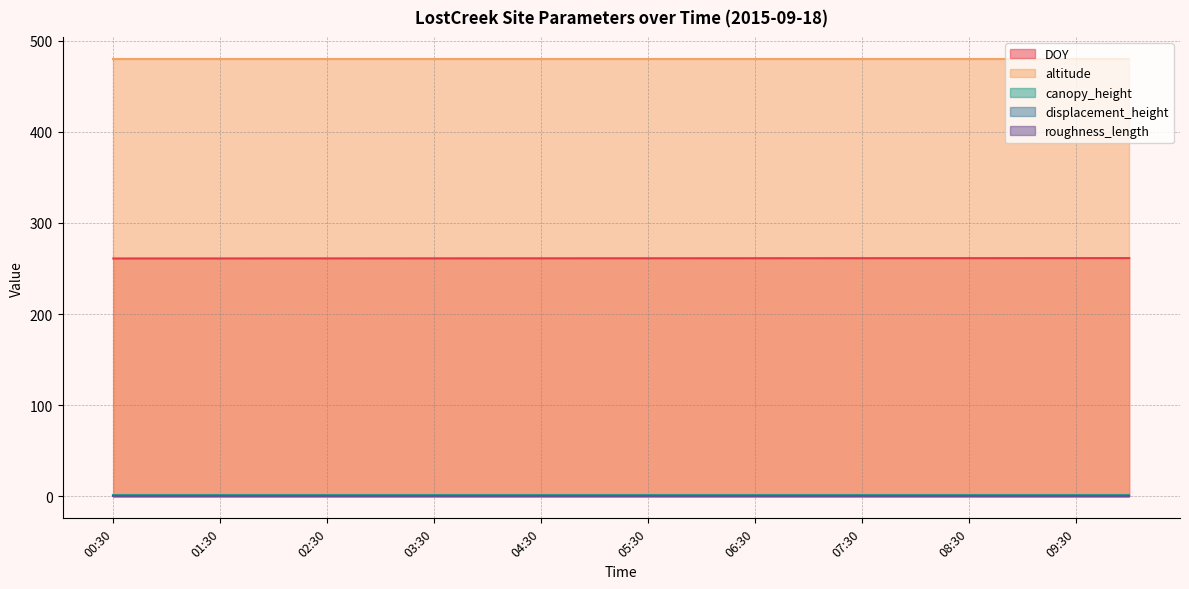

What is the minimum value for roughness_length?

0.2